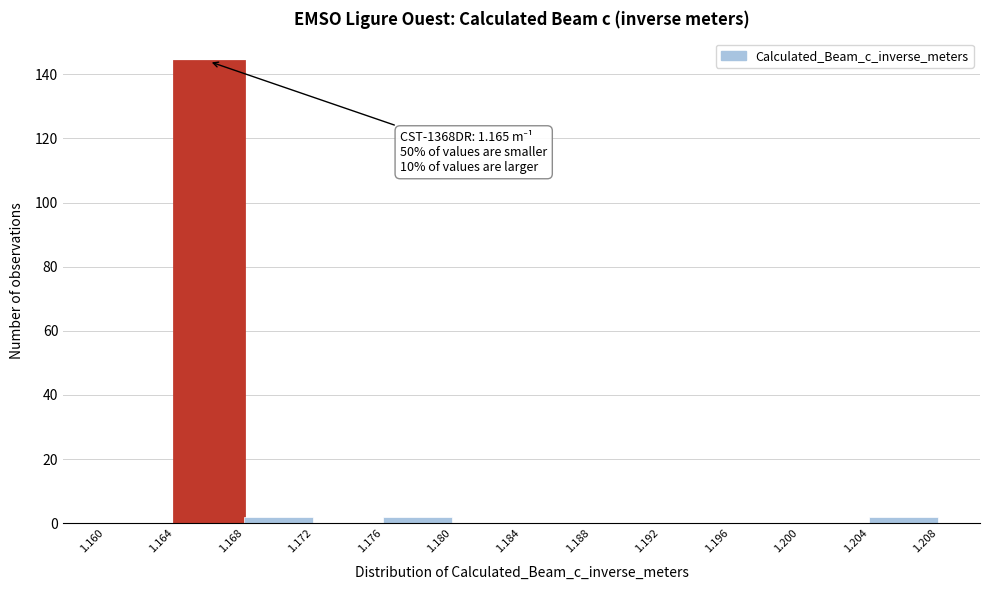

Which range on the x-axis has the tallest bar?

1.164 to 1.168